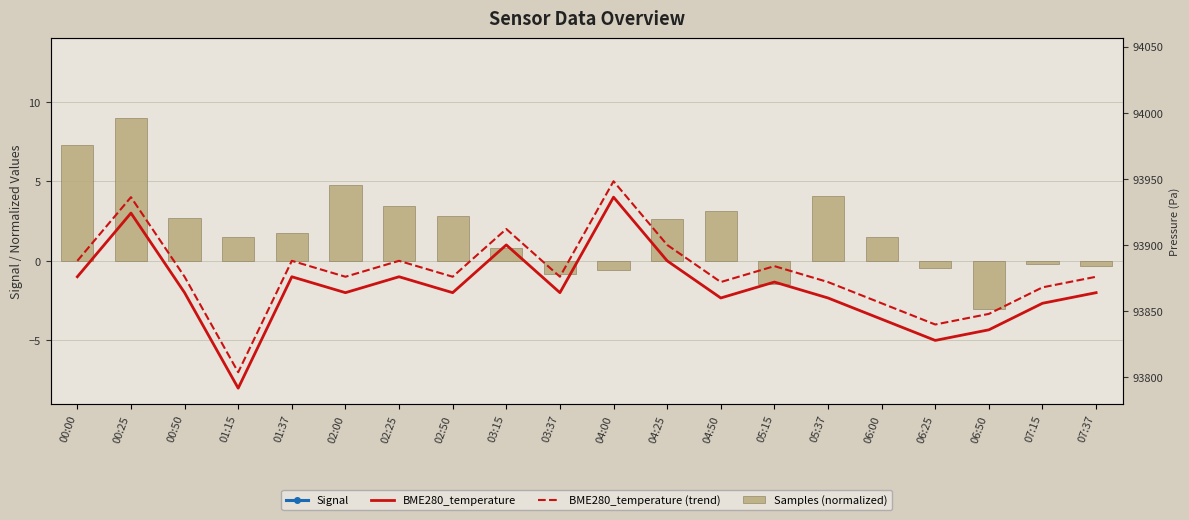

Between 00:25 and 01:37, which is larger?

01:37